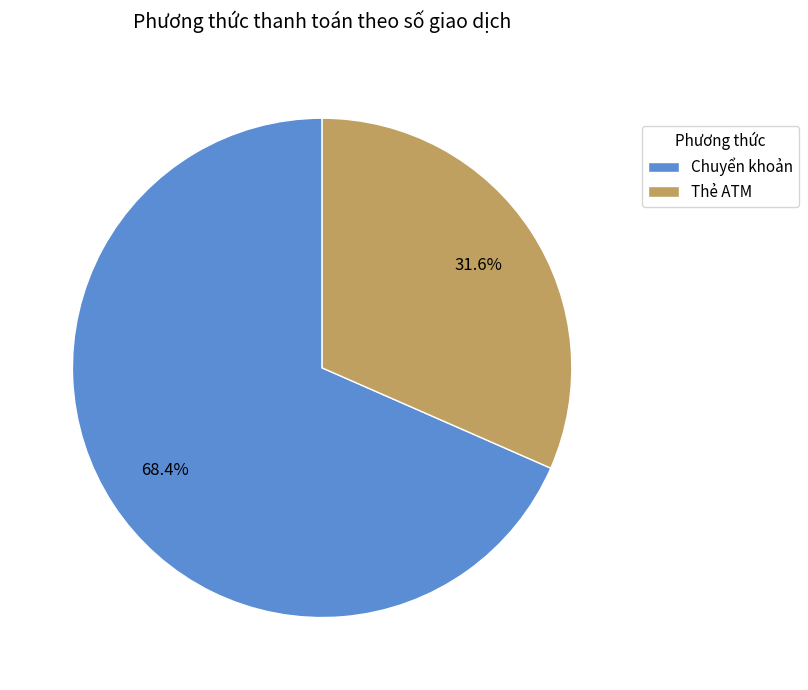

Between Thẻ ATM and Chuyển khoản, which is larger?

Chuyển khoản